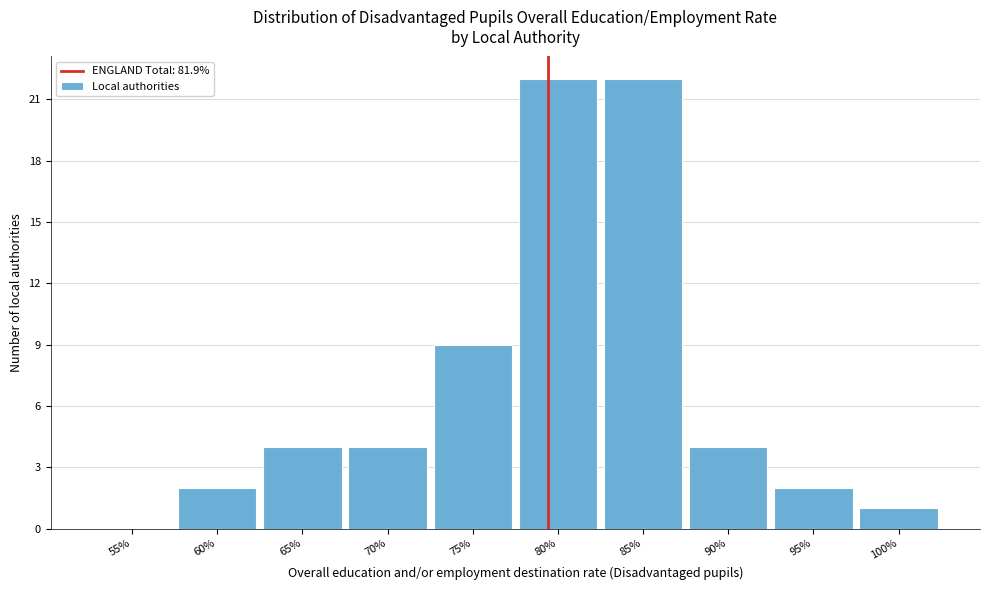

Reading left to right, transcribe all the data shown in this chart.

55%=0	60%=2	65%=4	70%=4	75%=9	80%=22	85%=22	90%=4	95%=2	100%=1